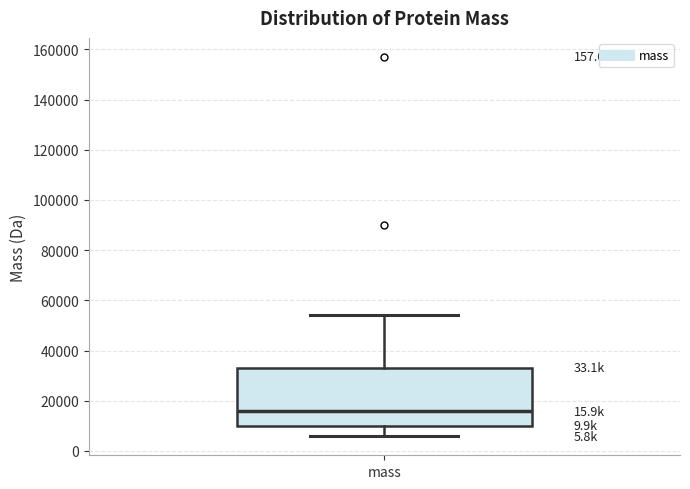

Transcribe this box plot: give where the median line is, the range the box spans, and where the two whiskers end, as read against the y-axis. The values are not printed on the chart, so give them approximately, as read against the axis.

median 16000, box 10000 to 34000, whiskers 6000 to 54000